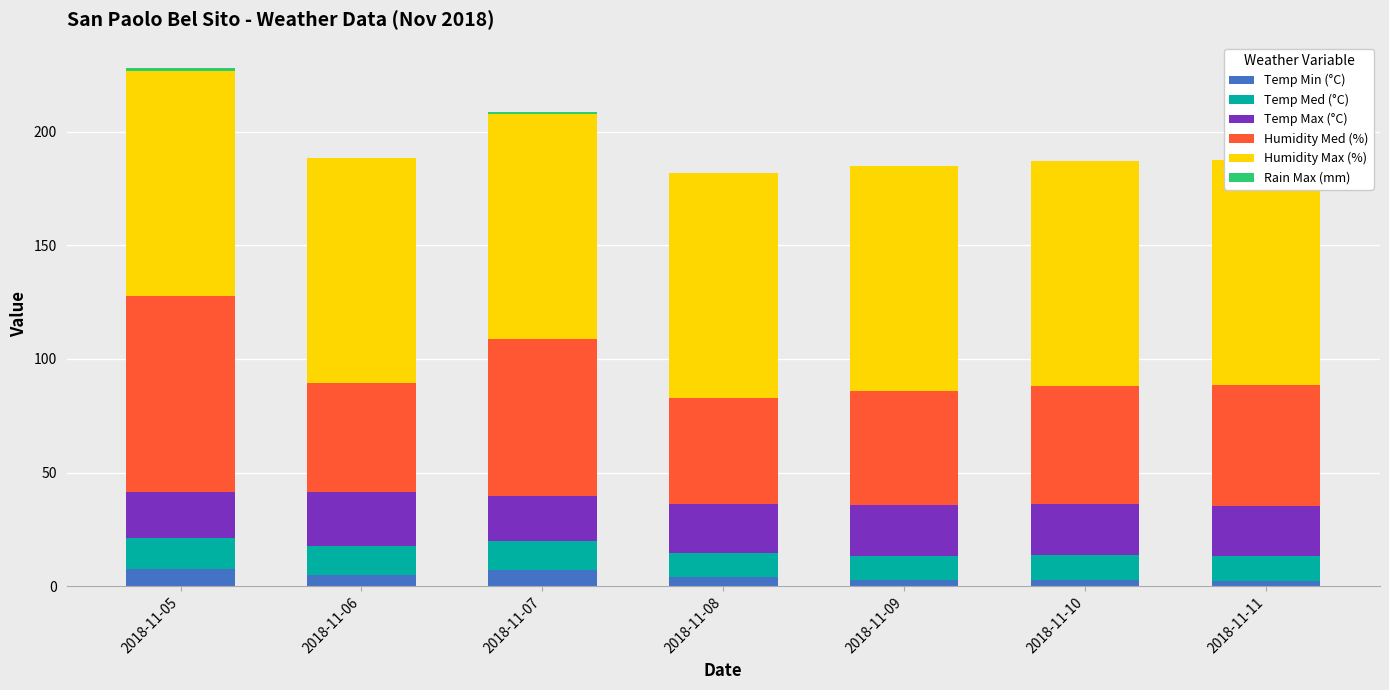

Is the value of Rain Max (mm) at 2018-11-06 greater than the value of Temp Min (°C) at 2018-11-09?

No